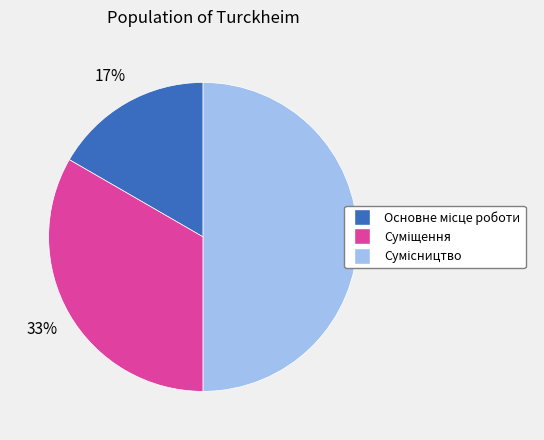

To the nearest percent, what is the difference between the largest and smallest slice percentages?

33%